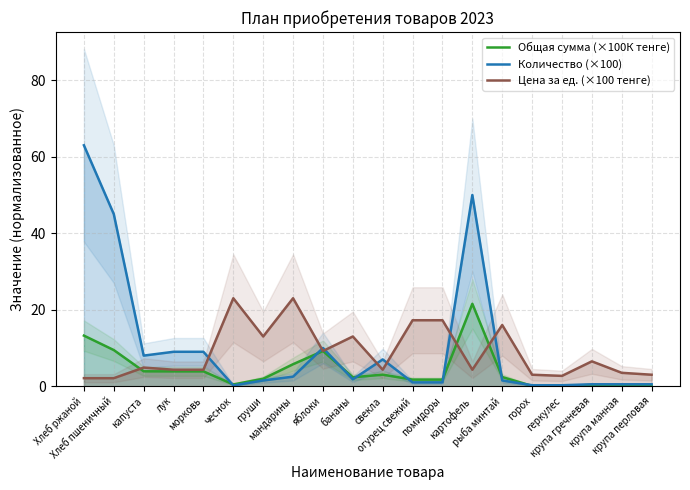

At which category does Цена за ед. (×100 тенге) reach its first local peak?

капуста